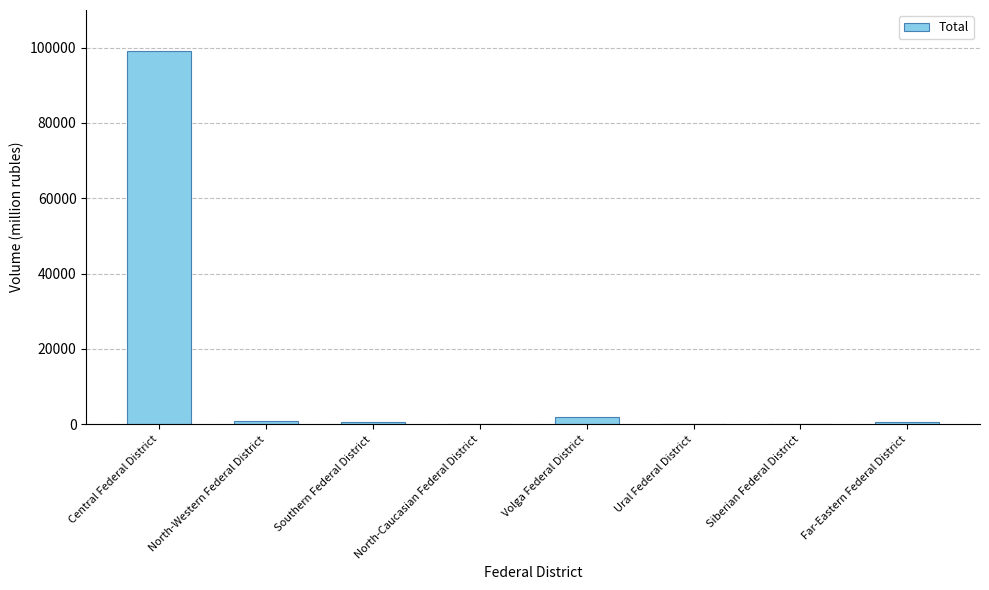

What is the difference between the values at Volga Federal District and Southern Federal District?

1473